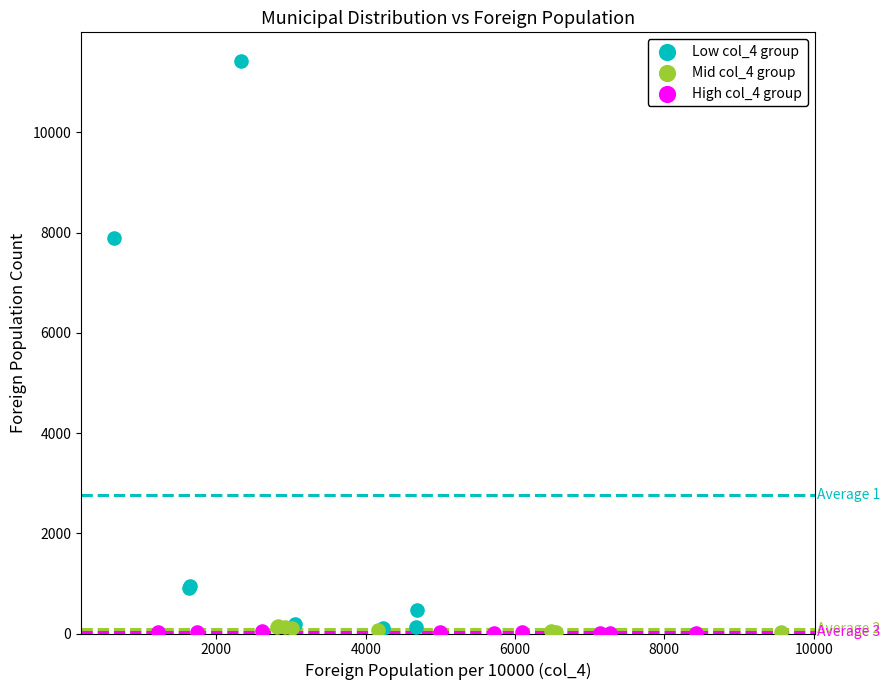

Which series reaches the maximum Y coordinate?

Low col_4 group